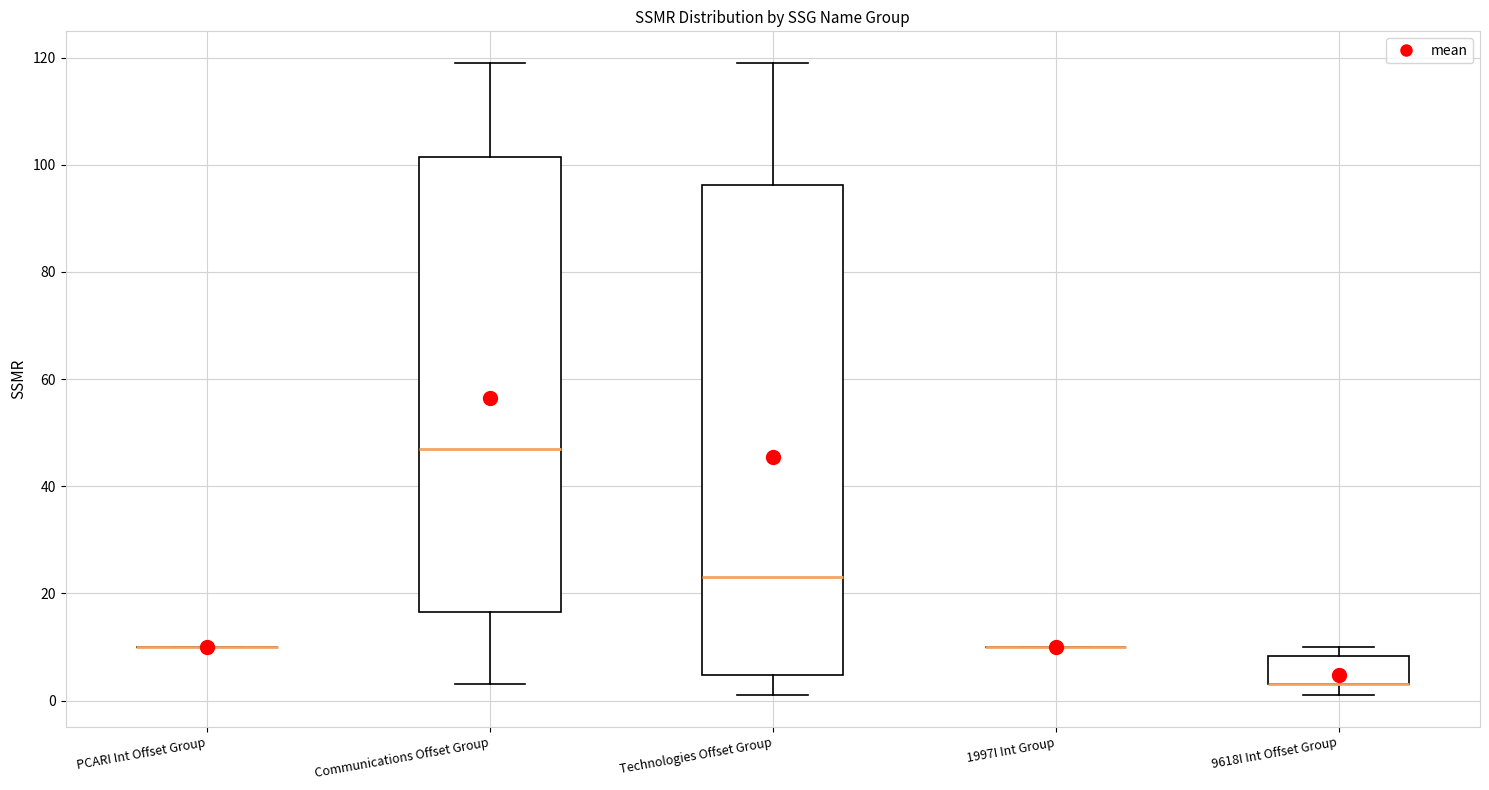

Reading left to right, read every box against the y-axis: the position of its median line, the range the box covers, and the ends of its whiskers. The values are not printed on the chart, so give them approximately, as read against the axis.

PCARI Int Offset Group: box collapsed to a line at 10, whiskers 10 to 10
Communications Offset Group: median 48, box 16 to 102, whiskers 4 to 120
Technologies Offset Group: median 24, box 4 to 96, whiskers 2 to 120
1997I Int Group: box collapsed to a line at 10, whiskers 10 to 10
9618I Int Offset Group: median 4 (drawn on the box's lower edge), box 4 to 8, whiskers 2 to 10